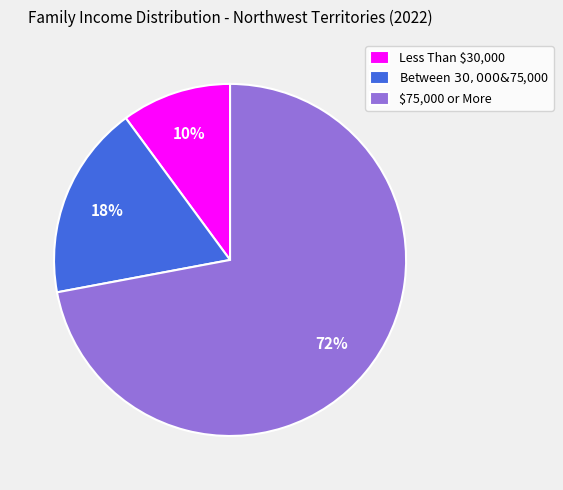

Is the sum of Between $30,000 & $75,000 and $75,000 or More greater than half?

Yes